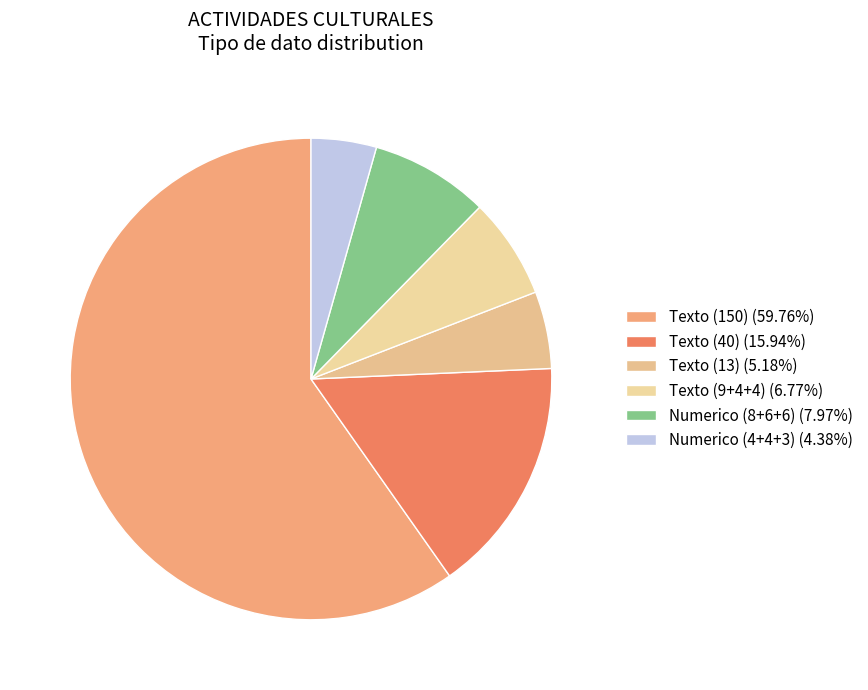

How many segments does this pie chart have?

6